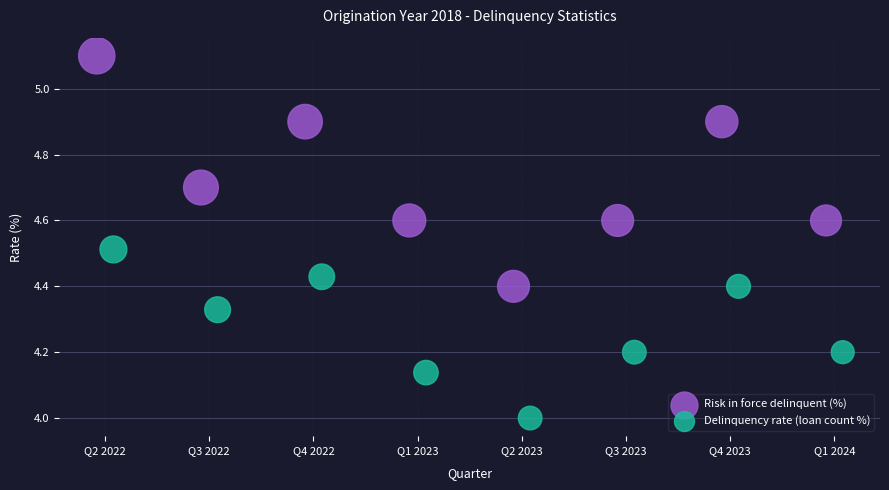

What are all the series names shown in the legend?

Risk in force delinquent (%), Delinquency rate (loan count %)